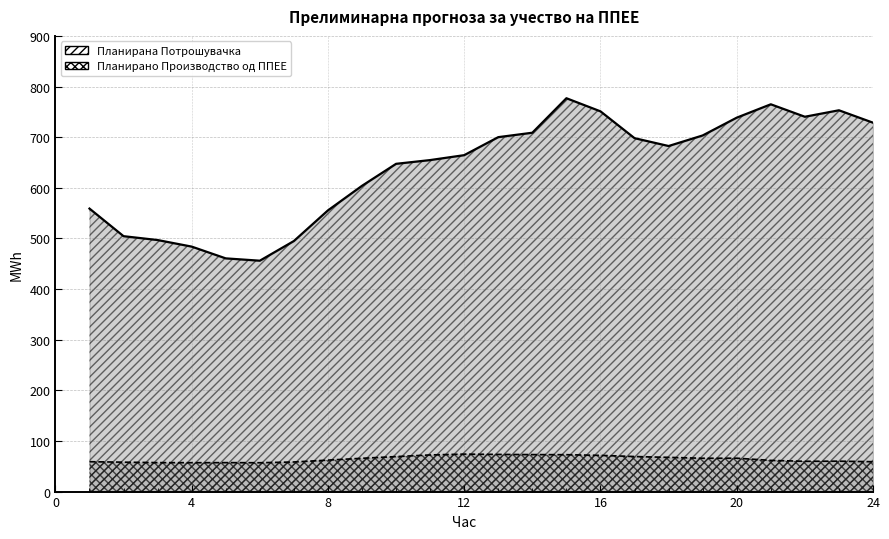

True or false: Планирано Производство од ППЕЕ has more than 2 interior local peaks.

True